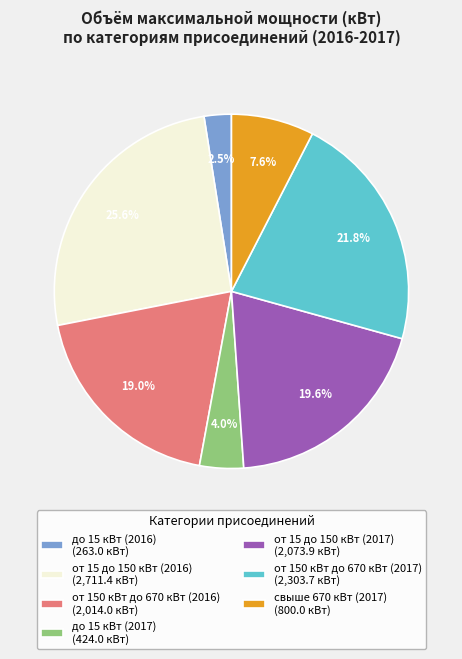

What is the ratio of the value at от 15 до 150 кВт (2016) to the value at свыше 670 кВт (2017)?

3.4